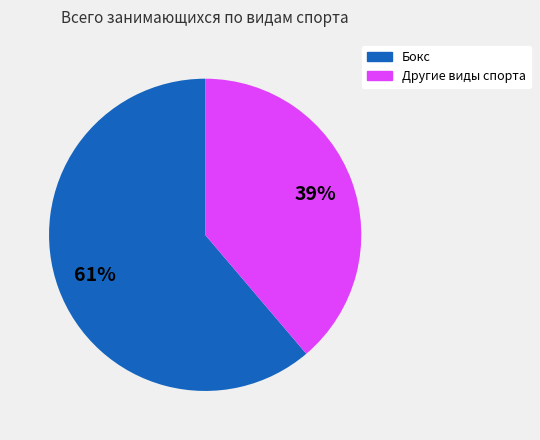

To the nearest percent, what is the average slice percentage?

50%